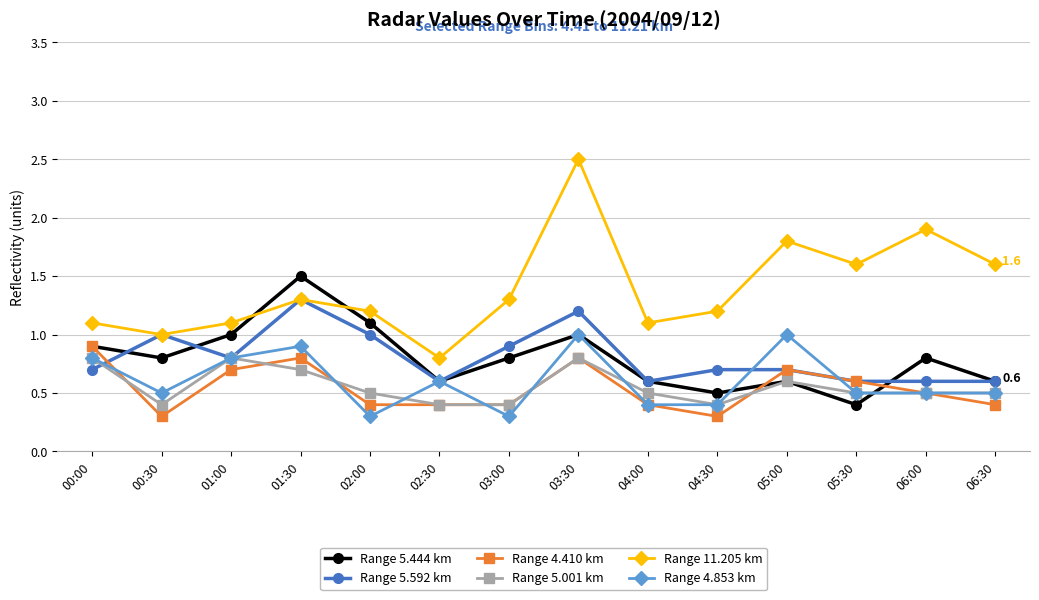

What is the value of the Range 5.444 km point at the 6th from the left?

0.6